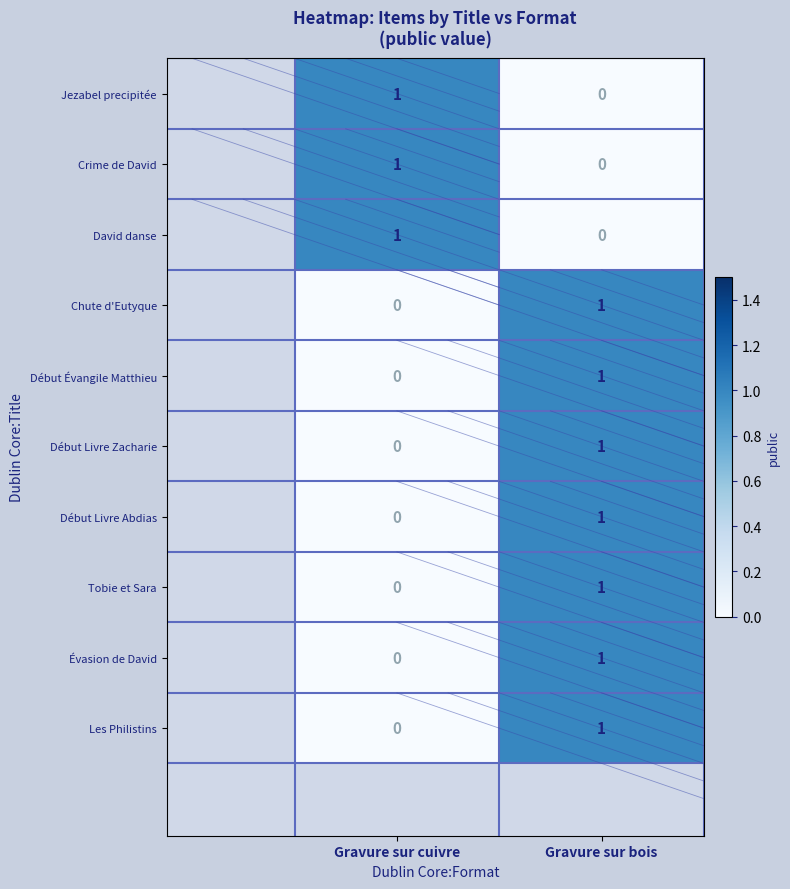

Which category has the highest value in the Crime de David series?

Gravure sur cuivre